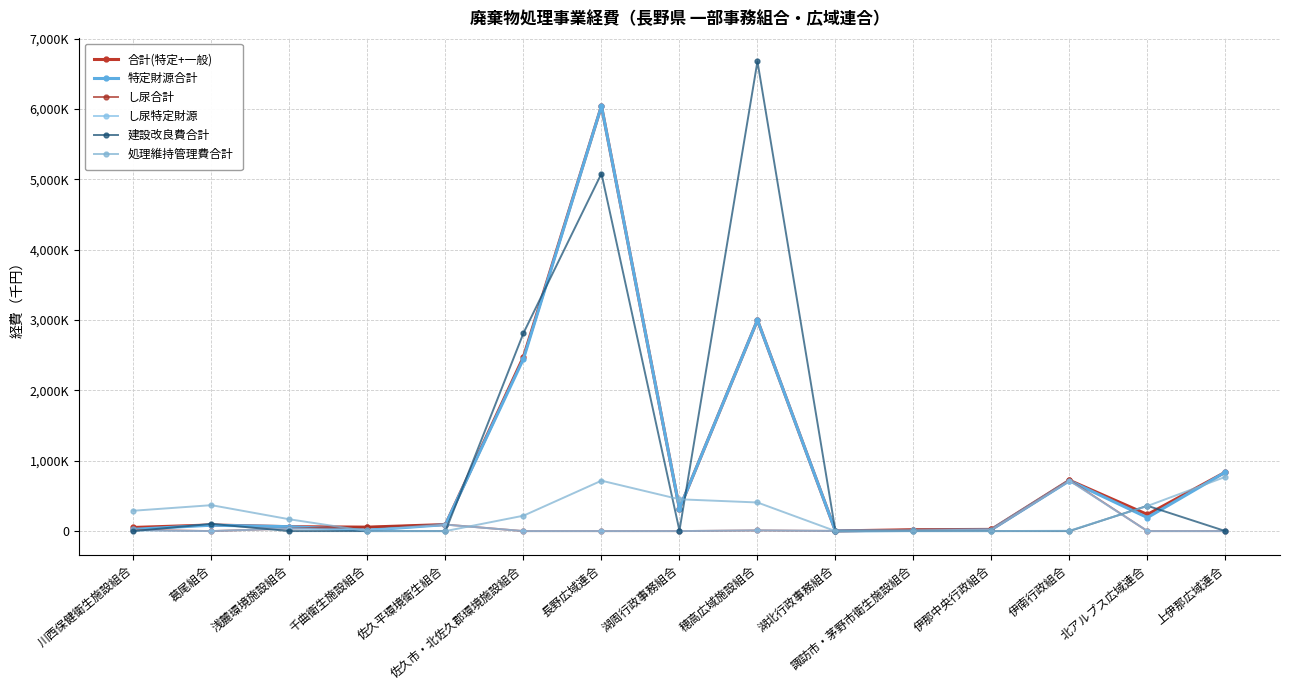

What are all the series names shown in the legend?

合計(特定+一般), 特定財源合計, し尿合計, し尿特定財源, 建設改良費合計, 処理維持管理費合計